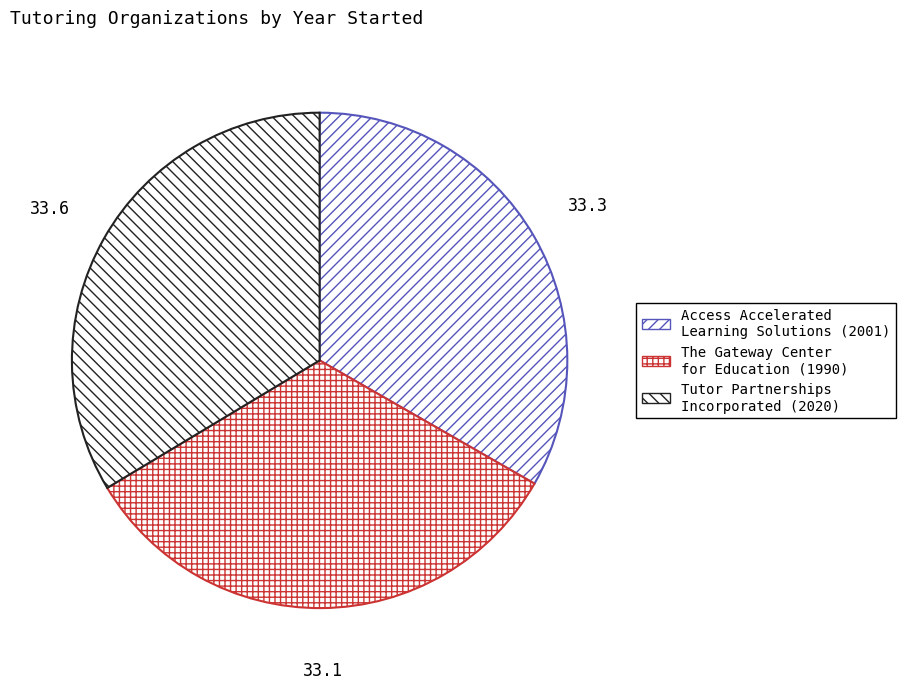

Do The Gateway Center for Education and Access Accelerated Learning Solutions together represent more than half of the pie?

Yes